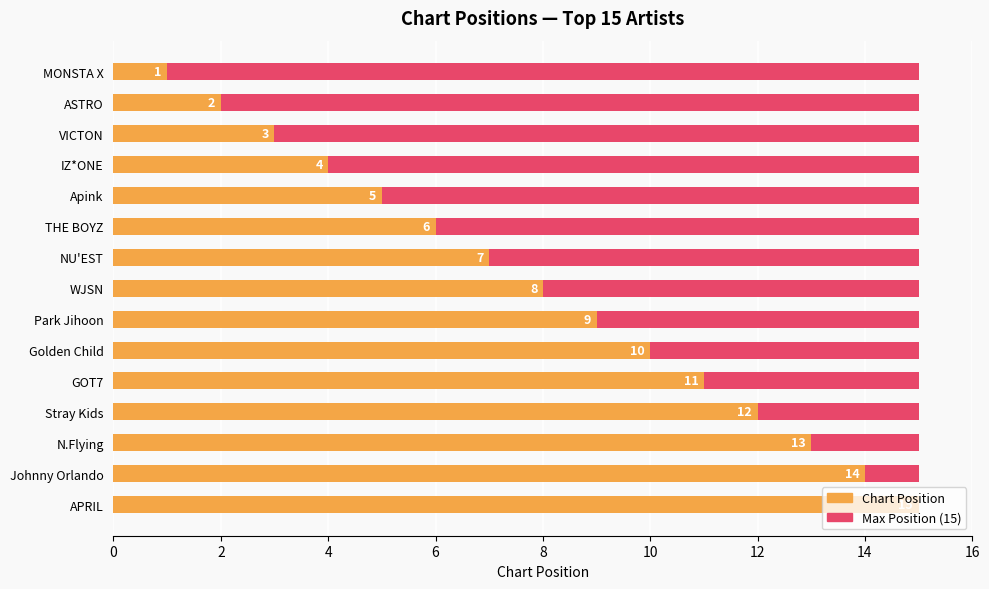

Rank the series by their average value, from highest to lowest.

Chart Position, Maximum position (15)